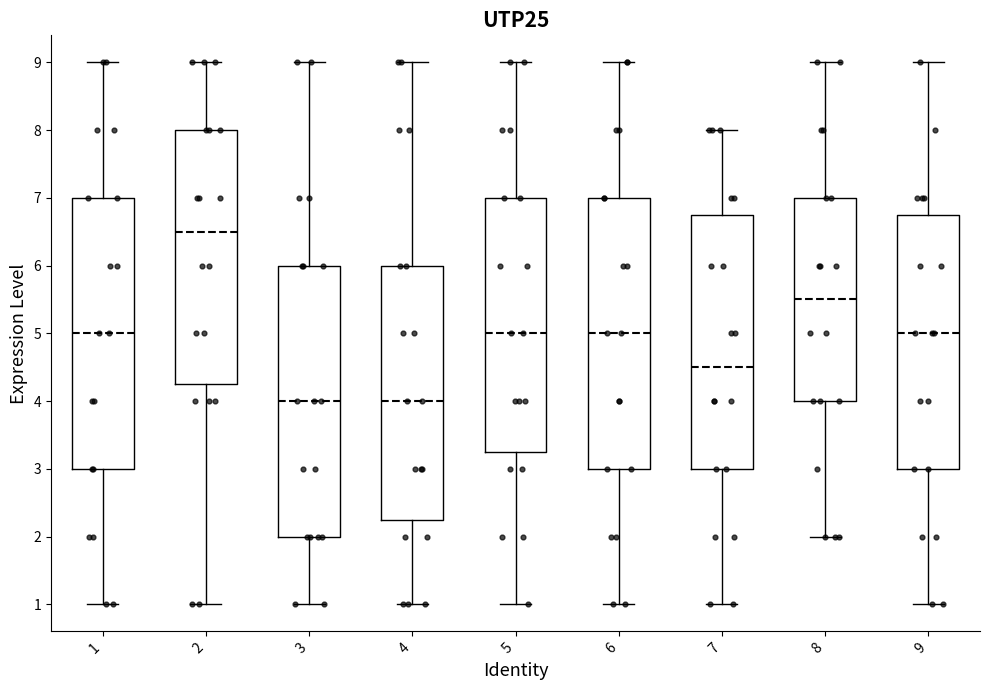

Reading left to right, read every box against the y-axis: the position of its median line, the range the box covers, and the ends of its whiskers. The values are not printed on the chart, so give them approximately, as read against the axis.

1: median 5.0, box 3.0 to 7.0, whiskers 1.0 to 9.0
2: median 6.5, box 4.3 to 8.0, whiskers 1.0 to 9.0
3: median 4.0, box 2.0 to 6.0, whiskers 1.0 to 9.0
4: median 4.0, box 2.3 to 6.0, whiskers 1.0 to 9.0
5: median 5.0, box 3.3 to 7.0, whiskers 1.0 to 9.0
6: median 5.0, box 3.0 to 7.0, whiskers 1.0 to 9.0
7: median 4.5, box 3.0 to 6.8, whiskers 1.0 to 8.0
8: median 5.5, box 4.0 to 7.0, whiskers 2.0 to 9.0
9: median 5.0, box 3.0 to 6.8, whiskers 1.0 to 9.0